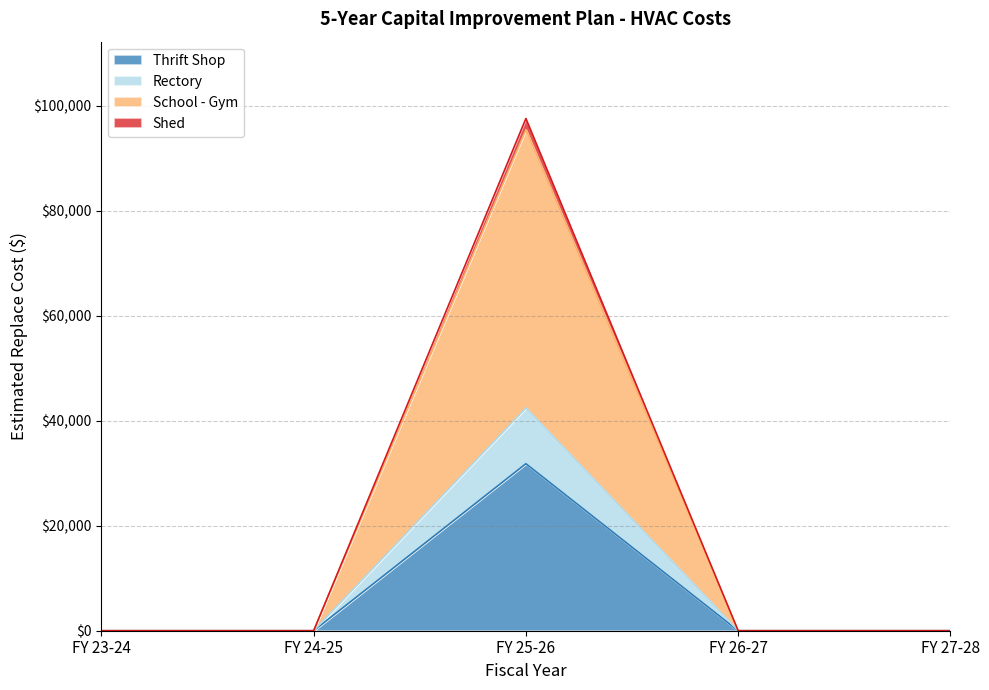

True or false: Shed and Thrift Shop cross at least once.

False